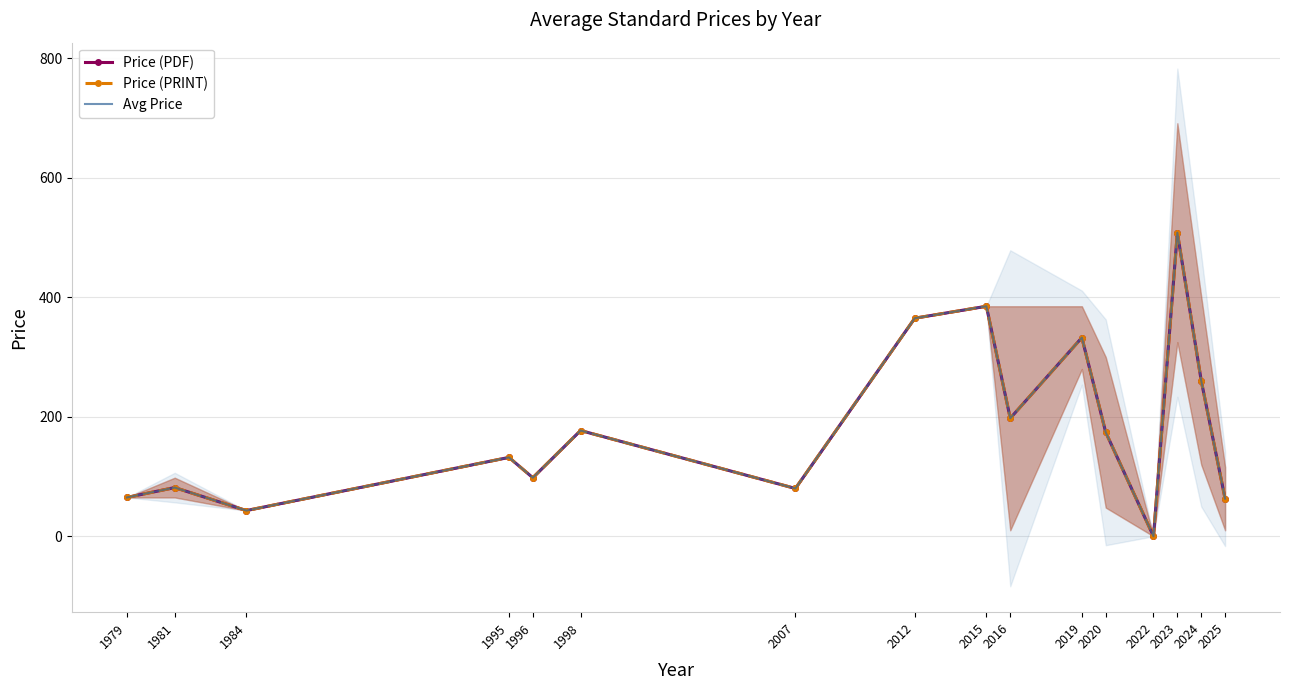

What is the difference between the Price (PRINT) values at 1998 and 2016?

20.5